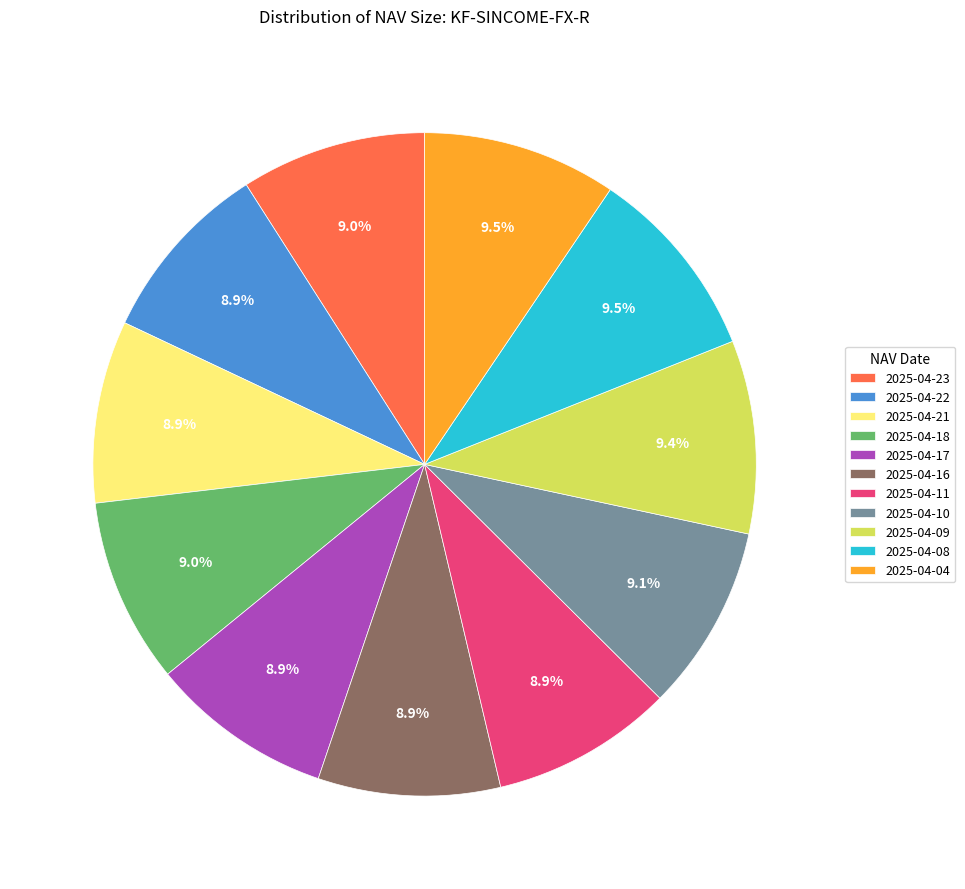

What percentage is the 2025-04-09 slice, to the nearest percent?

9%